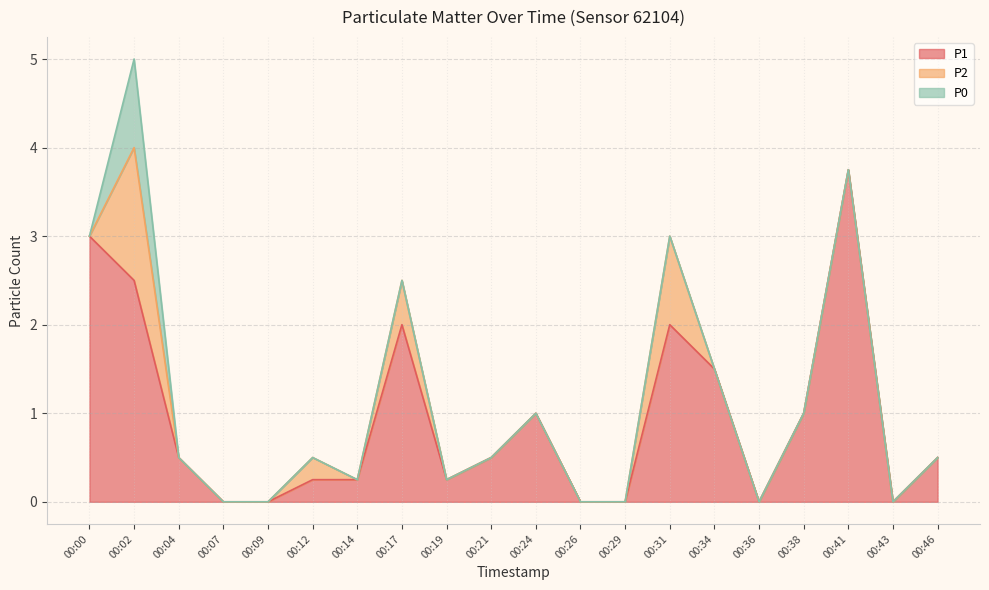

Reading right to left, transcribe all the data shown in this chart.

P1: 0.5	0.0	3.8	1.0	0.0	1.5	2.0	0.0	0.0	1.0	0.5	0.2	2.0	0.2	0.2	0.0	0.0	0.5	2.5	3.0
P2: 0.0	0.0	0.0	0.0	0.0	0.0	1.0	0.0	0.0	0.0	0.0	0.0	0.5	0.0	0.2	0.0	0.0	0.0	1.5	0.0
P0: 0.0	0.0	0.0	0.0	0.0	0.0	0.0	0.0	0.0	0.0	0.0	0.0	0.0	0.0	0.0	0.0	0.0	0.0	1.0	0.0